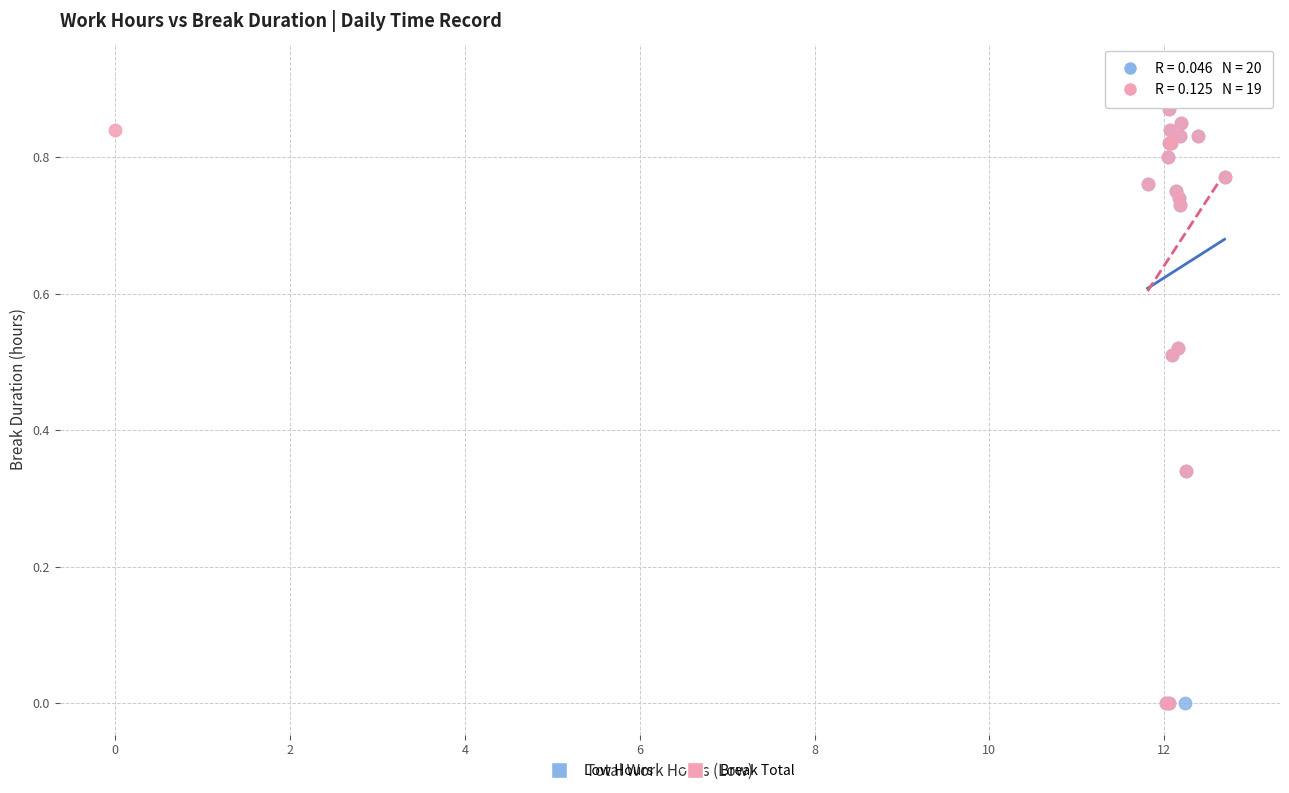

What are all the series names shown in the legend?

Low Hours, Break Total